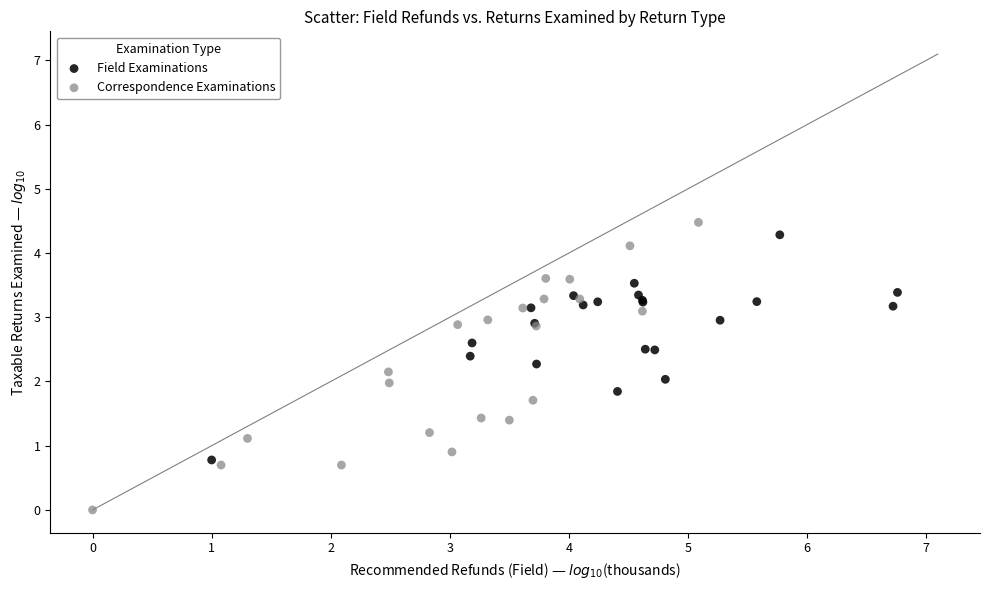

Which series reaches the minimum Y coordinate?

Correspondence Examinations